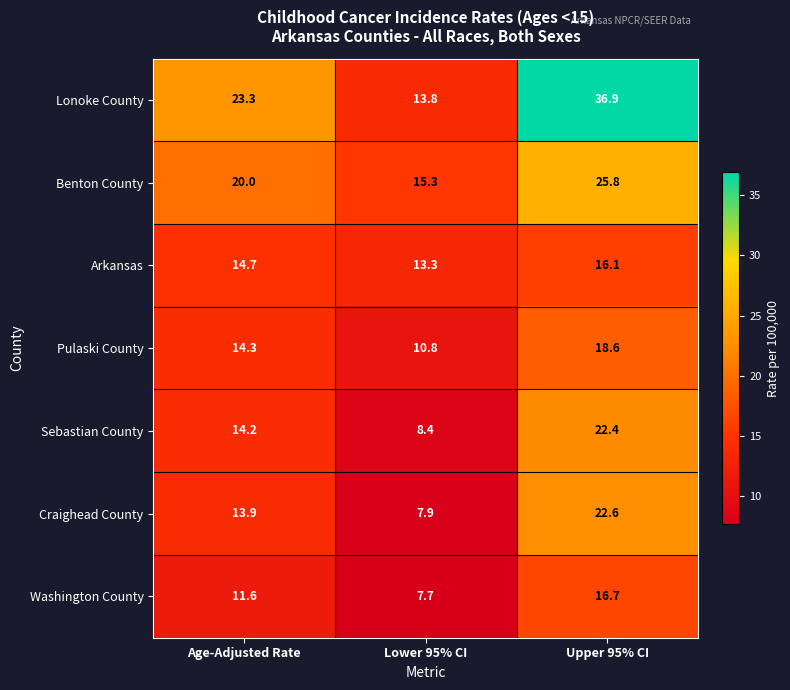

Which series has the widest spread of values?

Lonoke County